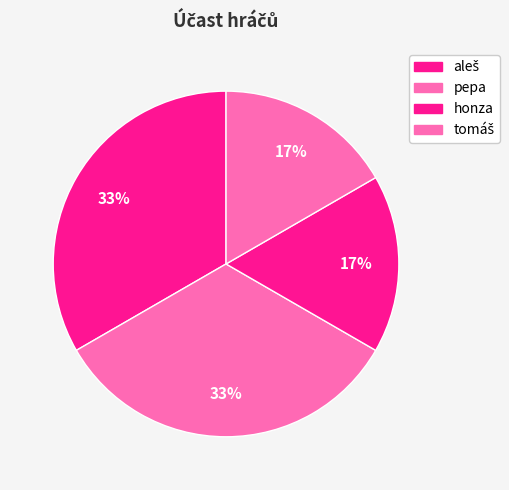

How many segments does this pie chart have?

4